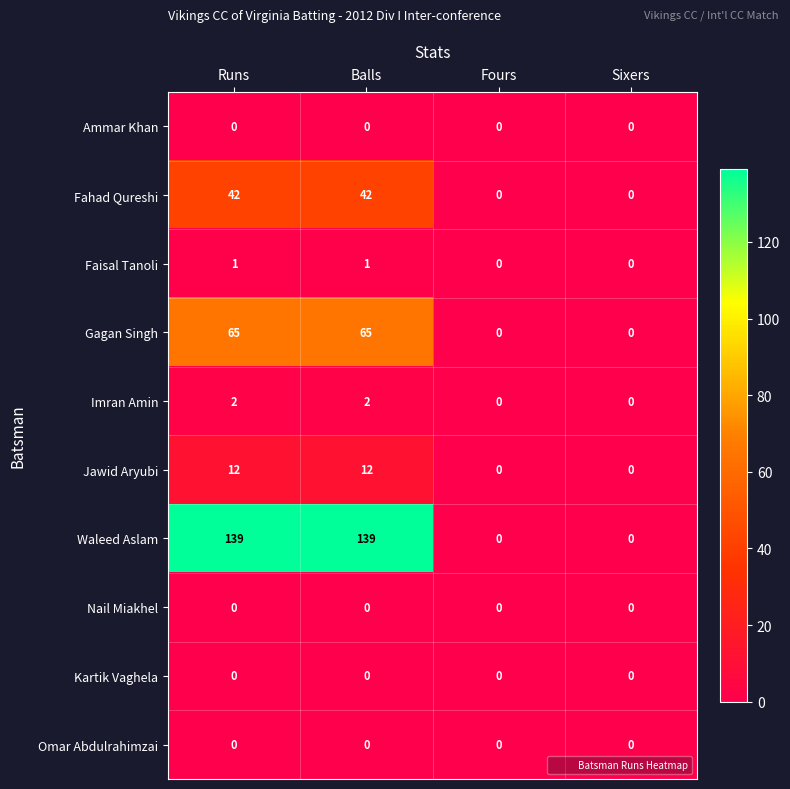

Which series has the widest spread of values?

Waleed Aslam